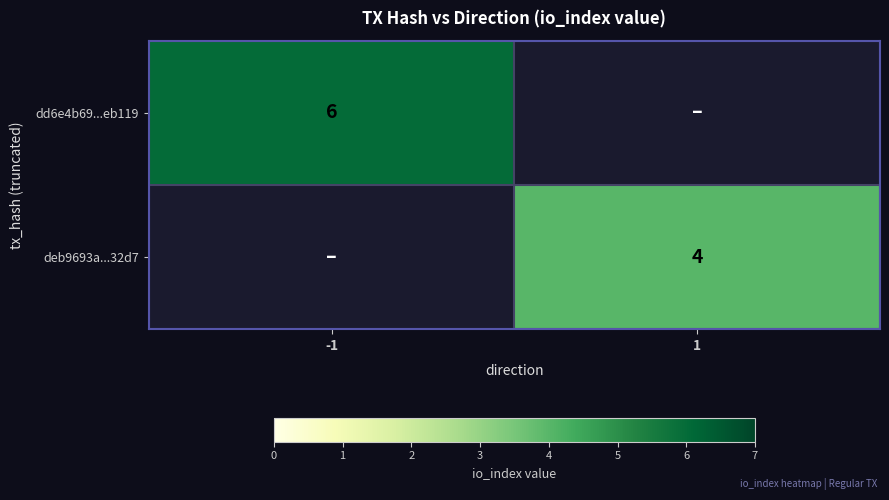

How many data points does each series have?

2